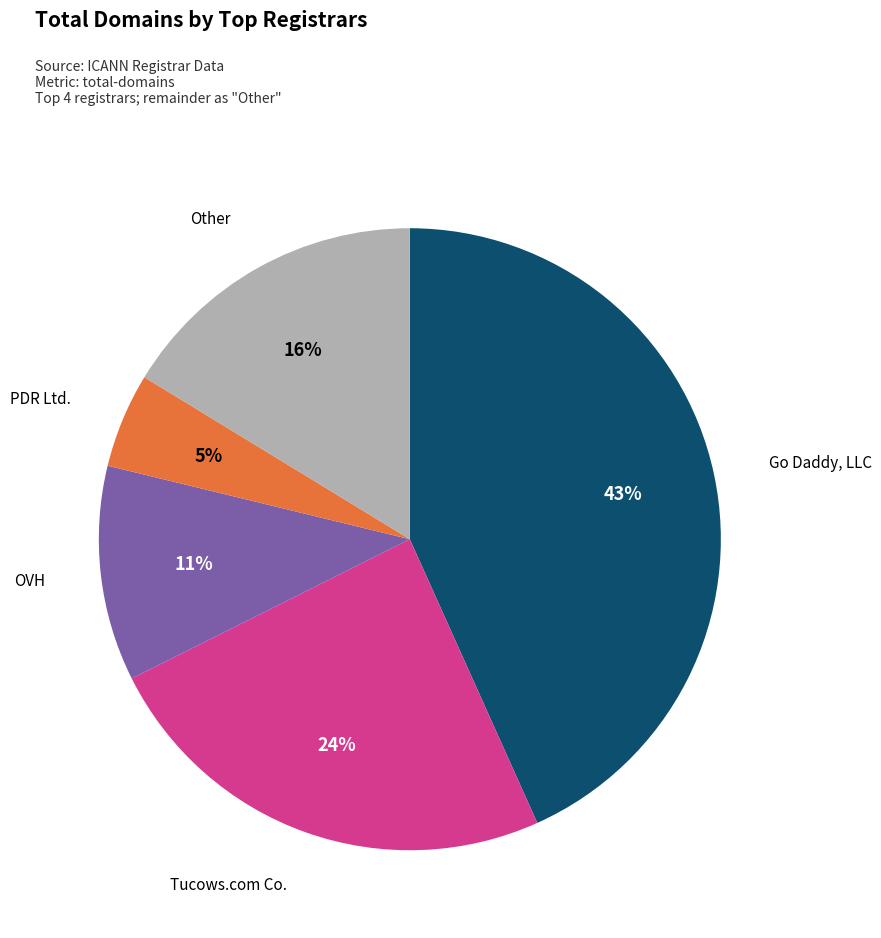

Between Go Daddy, LLC and OVH, which is larger?

Go Daddy, LLC